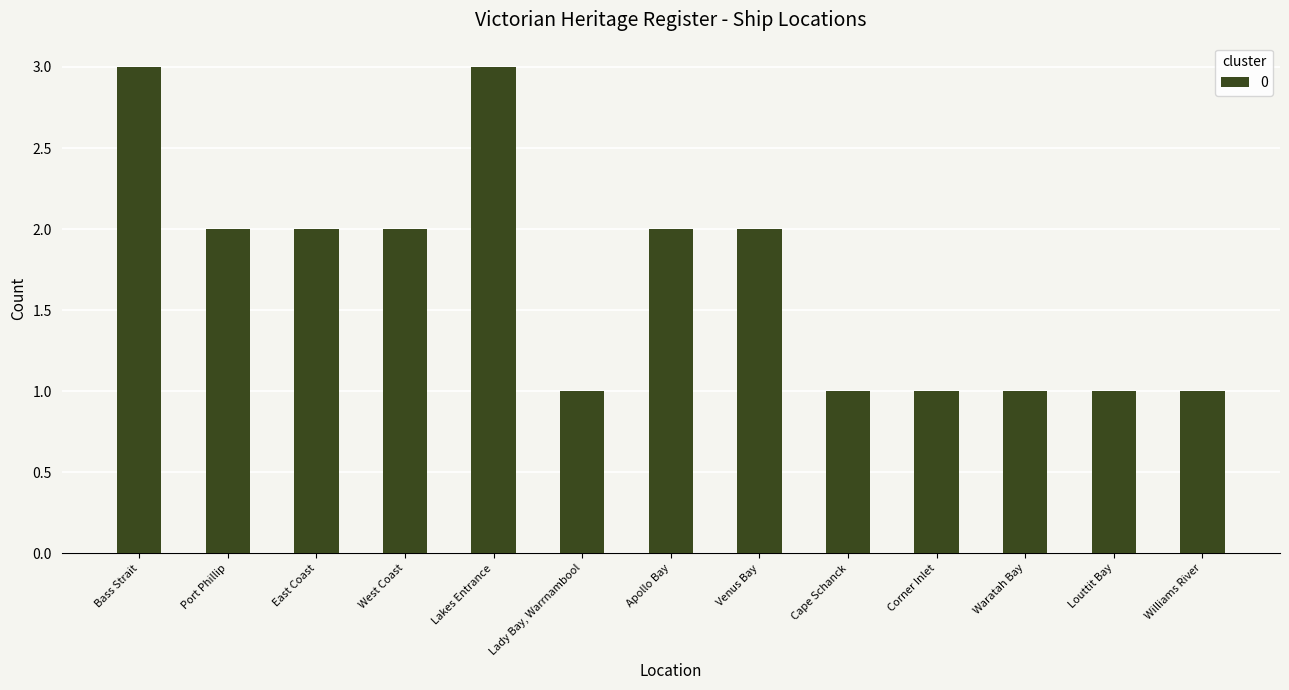

What position from the left is Cape Schanck?

9